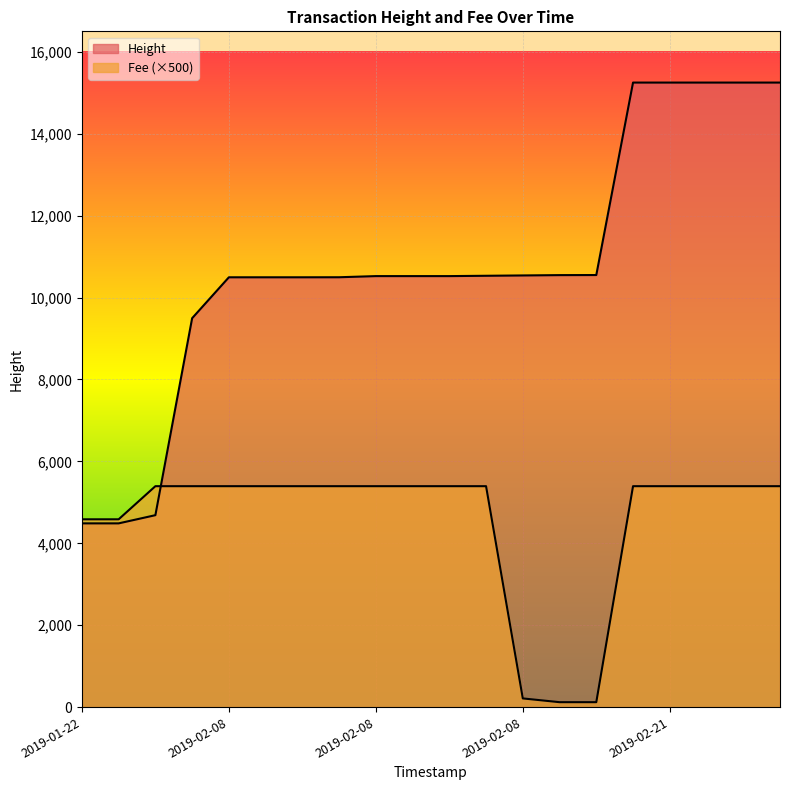

Reading right to left, what are all the values shown in this chart?

Height: 15249.0	15249.0	15249.0	15249.0	15249.0	10550.0	10548.0	10540.0	10532.0	10524.0	10524.0	10524.0	10496.0	10495.0	10495.0	10495.0	9496.0	4687.0	4487.0	4487.0
Fee: 5394.9	5394.9	5394.9	5394.9	5394.9	121.3	121.3	213.2	5394.9	5394.9	5394.9	5394.9	5394.9	5394.9	5394.9	5394.9	5394.9	5394.9	4586.4	4586.4